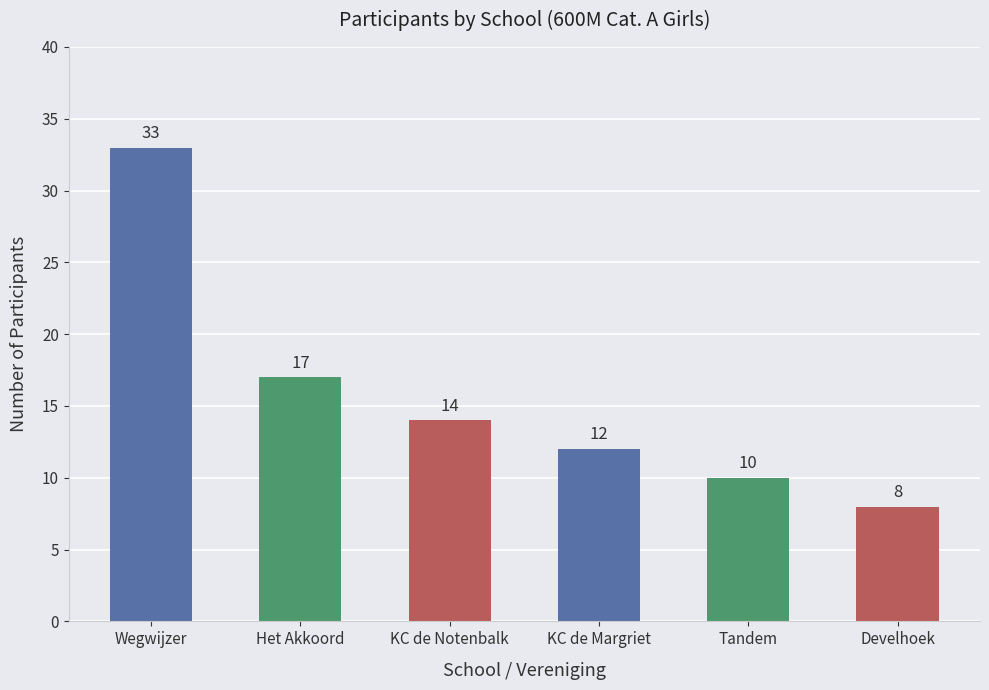

What is the value of the 1st bar from the left?

33